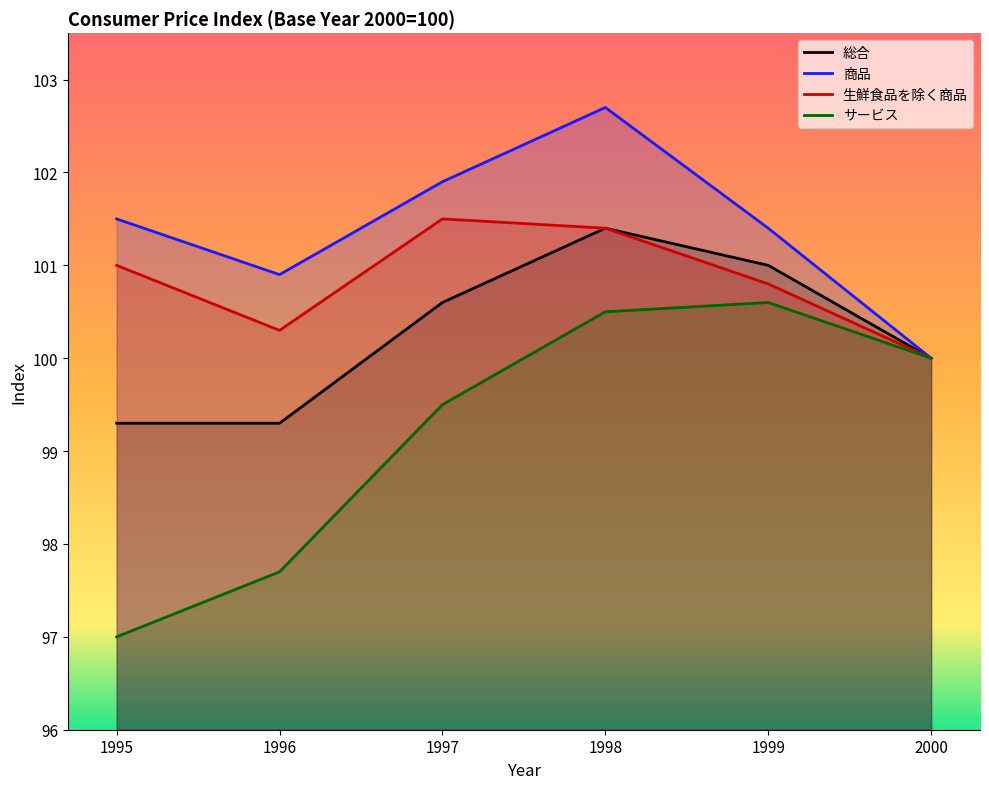

Does the chart have visible grid lines?

No